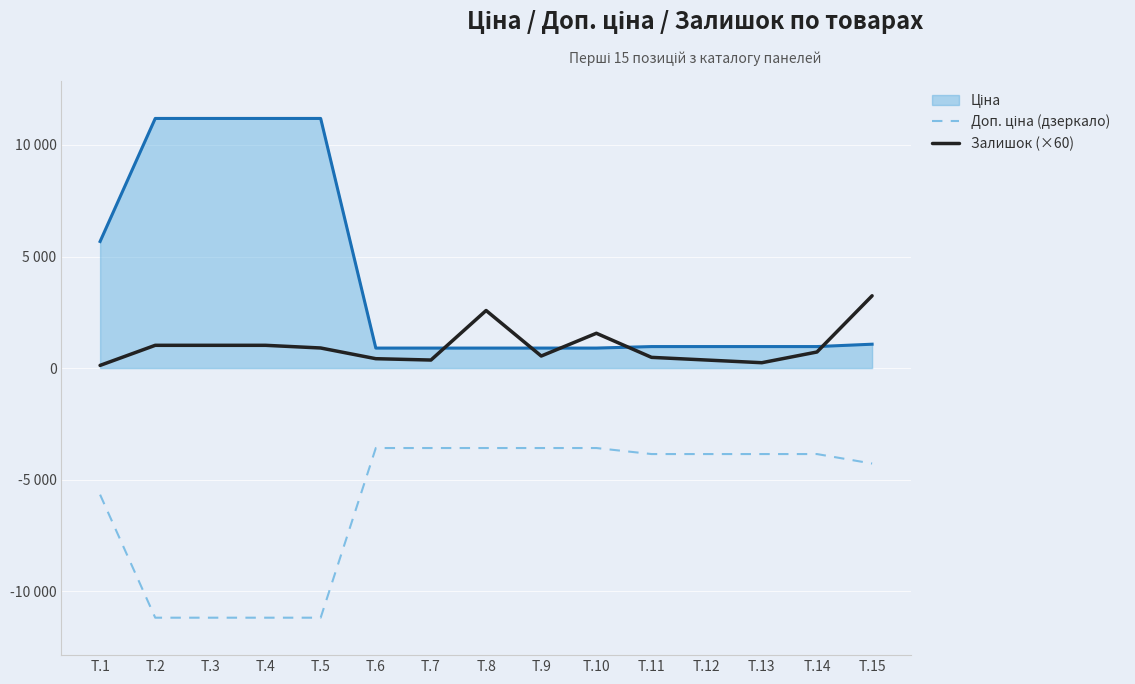

At which label does Залишок (×60) reach its minimum?

Т.1